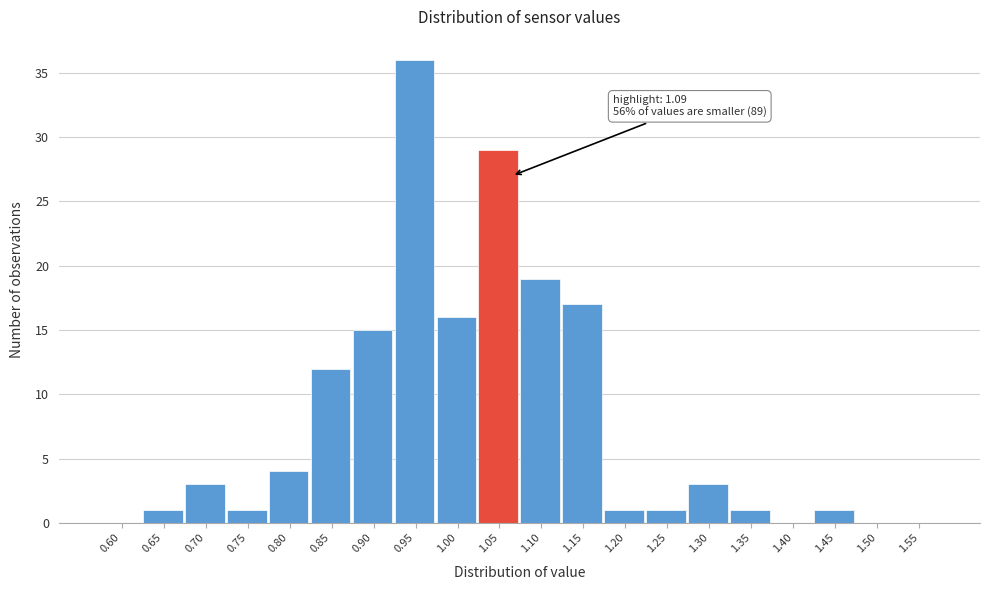

Reading left to right, list all the values displayed in this chart.

0.60=0	0.65=1	0.70=3	0.75=1	0.80=4	0.85=12	0.90=15	0.95=36	1.00=16	1.05=29	1.10=19	1.15=17	1.20=1	1.25=1	1.30=3	1.35=1	1.40=0	1.45=1	1.50=0	1.55=0